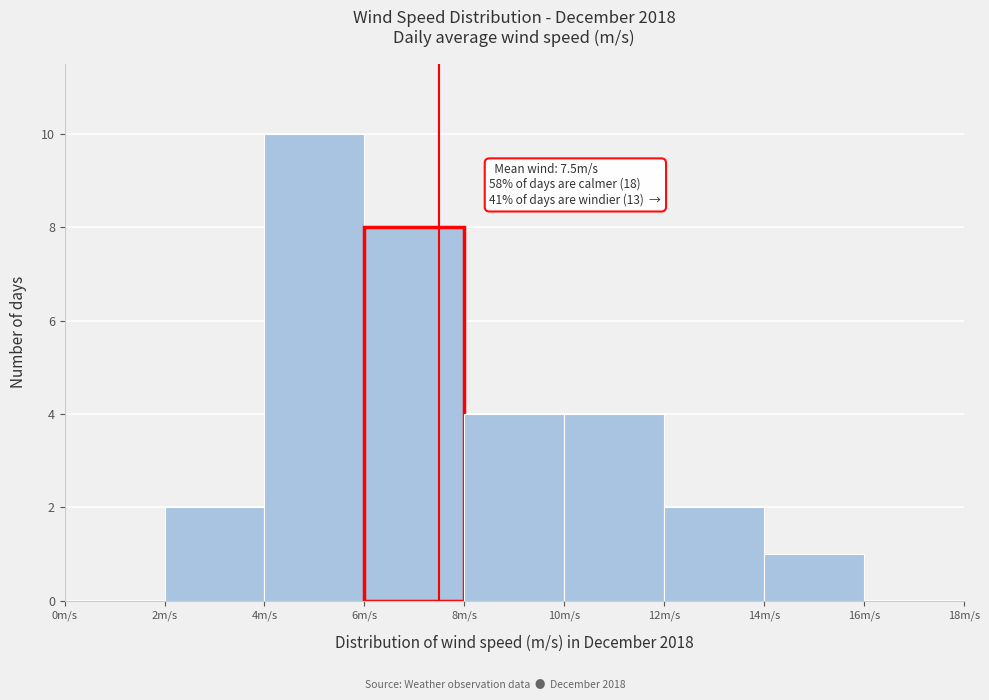

Over which range of the x-axis is the bar tallest?

4 to 6